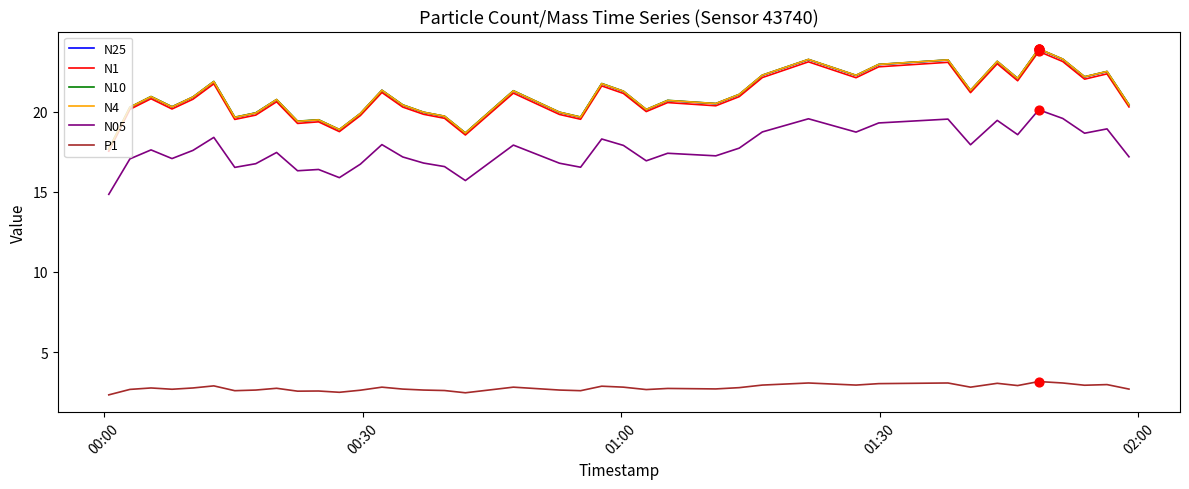

What is the greatest value displayed?

23.9